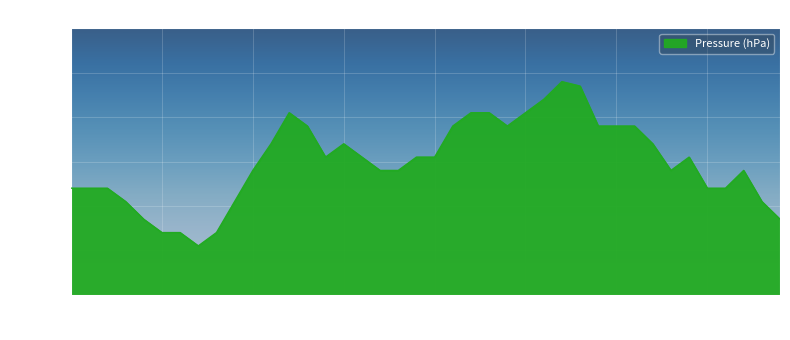

Where is the first local minimum?

7